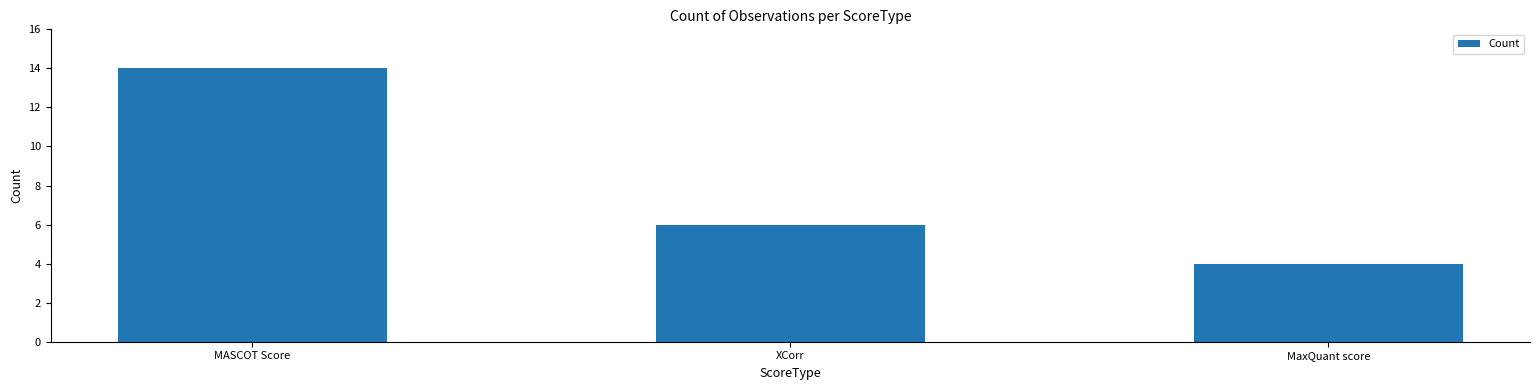

What is the smallest value displayed?

4